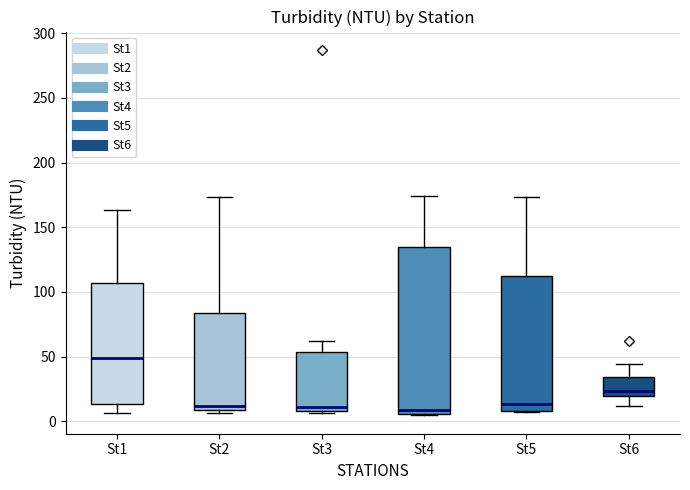

Which box is the tallest, from its lower edge to its upper edge?

St4